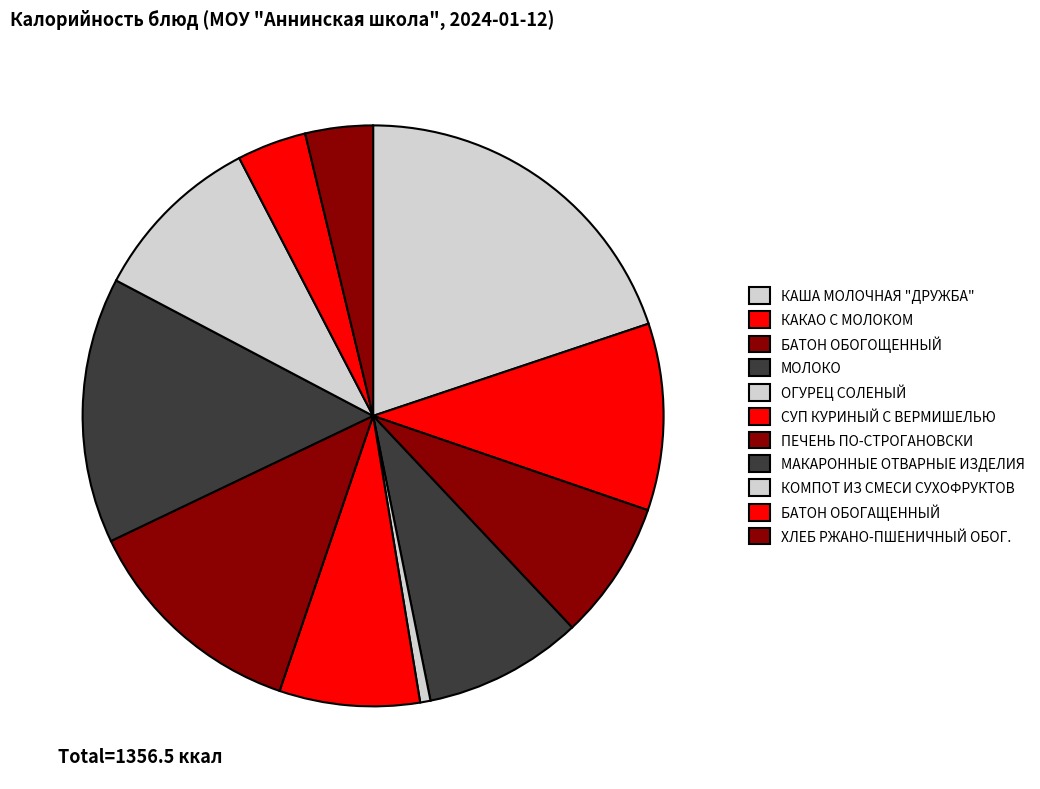

What is the change in value from БАТОН ОБОГОЩЕННЫЙ to КОМПОТ ИЗ СМЕСИ СУХОФРУКТОВ?

+26.2